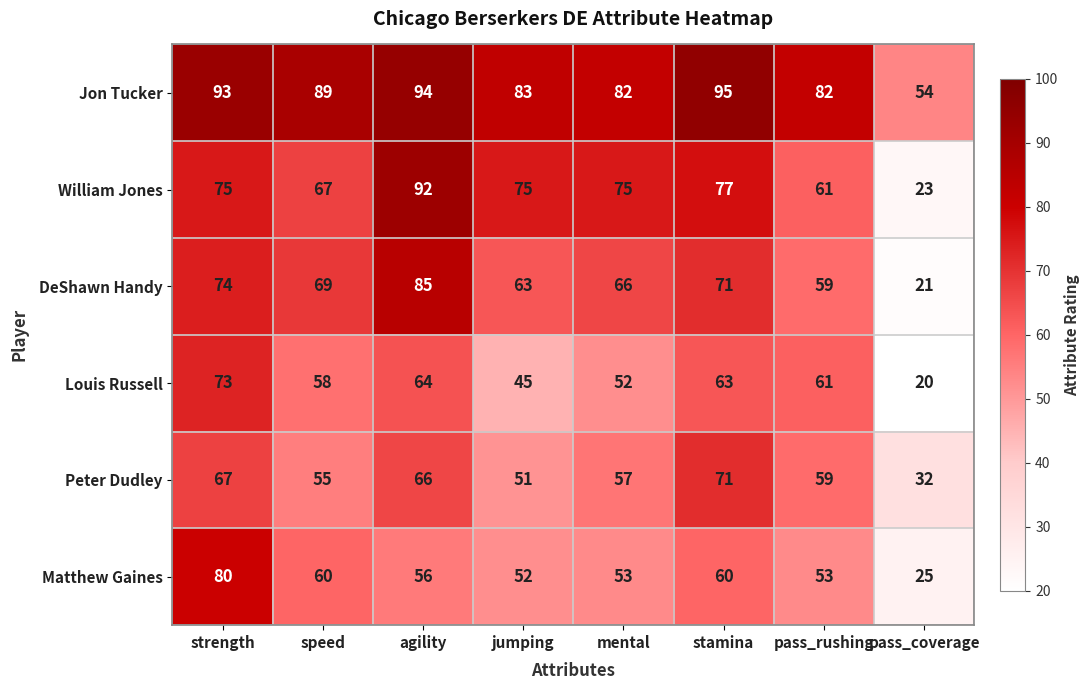

The value of Louis Russell at agility is 88. True or false?

False